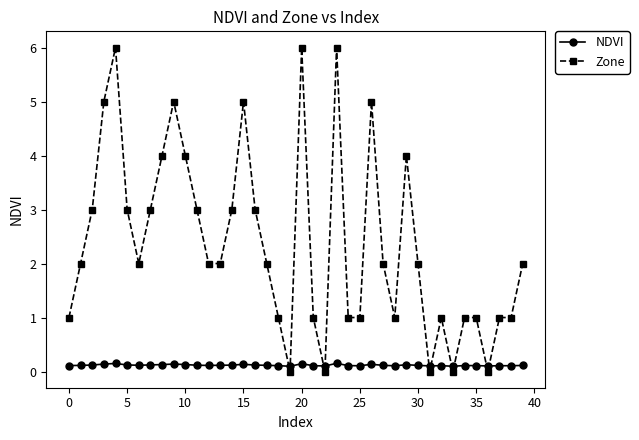

Which series has the widest spread of values?

Zone